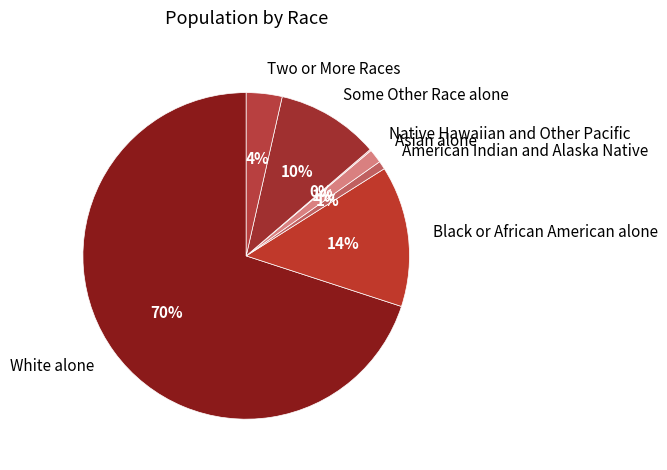

Do Some Other Race alone and Black or African American alone together represent more than half of the pie?

No